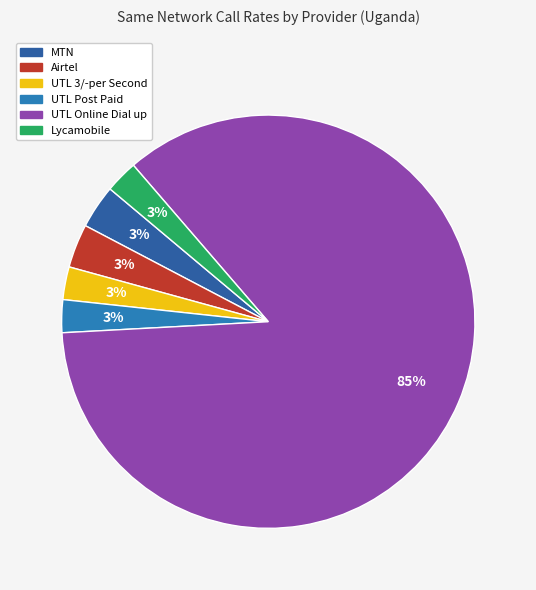

Which slice represents more than half of the pie?

UTL Online Dial up